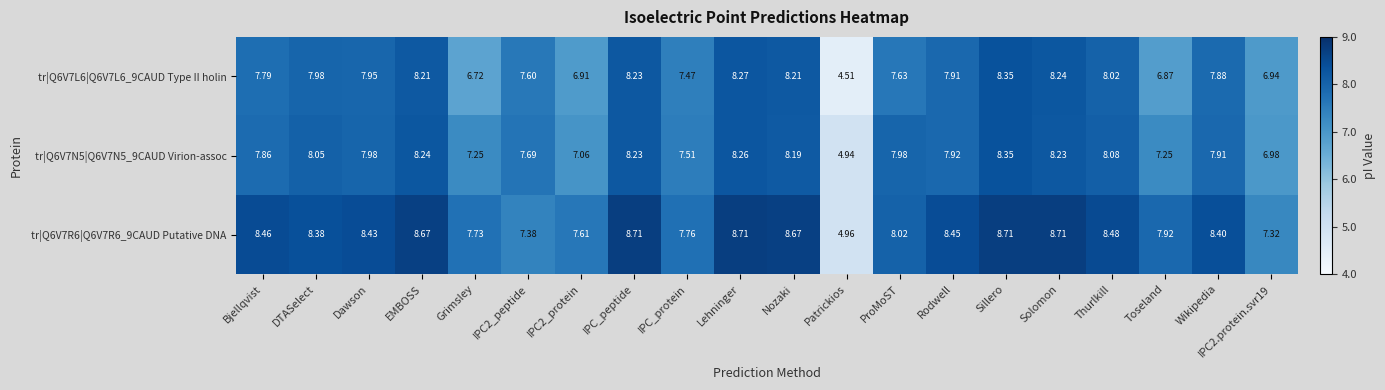

Is the value of tr|Q6V7N5|Q6V7N5_9CAUD Virion-assoc at Grimsley greater than the value of tr|Q6V7L6|Q6V7L6_9CAUD Type II holin at IPC_peptide?

No